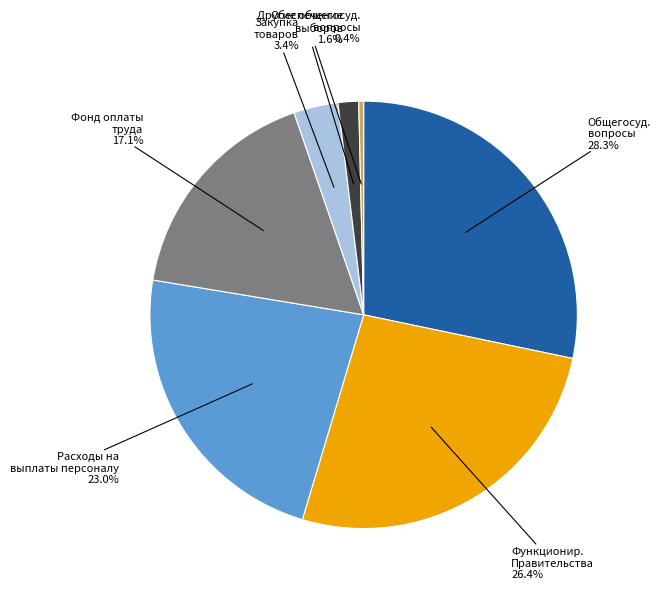

Is there a majority slice in this chart?

No